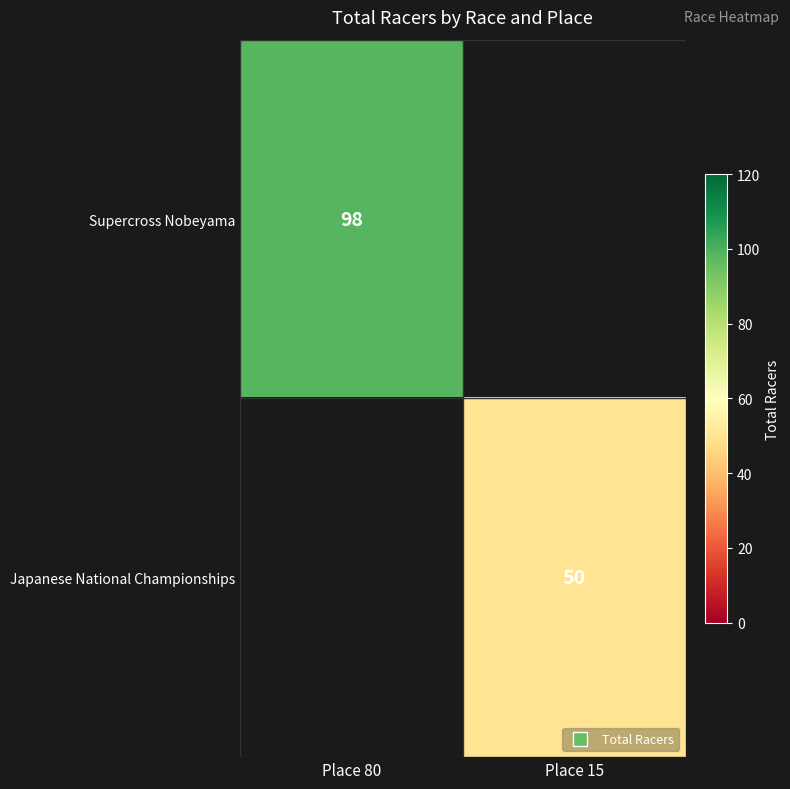

Count the number of data series in this chart.

2